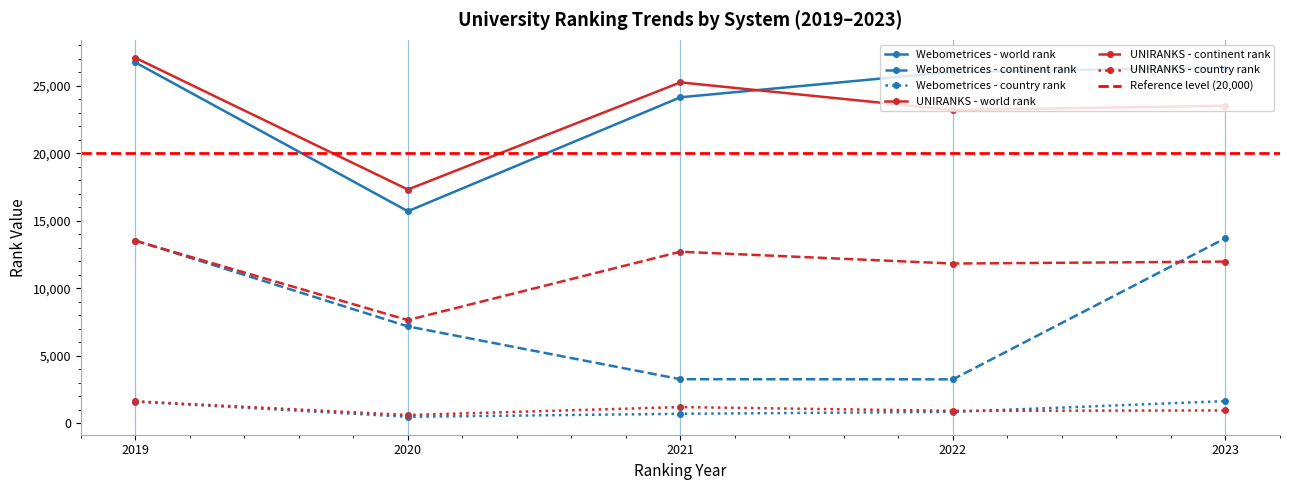

Which category has the highest value in the UNIRANKS - world rank series?

2019